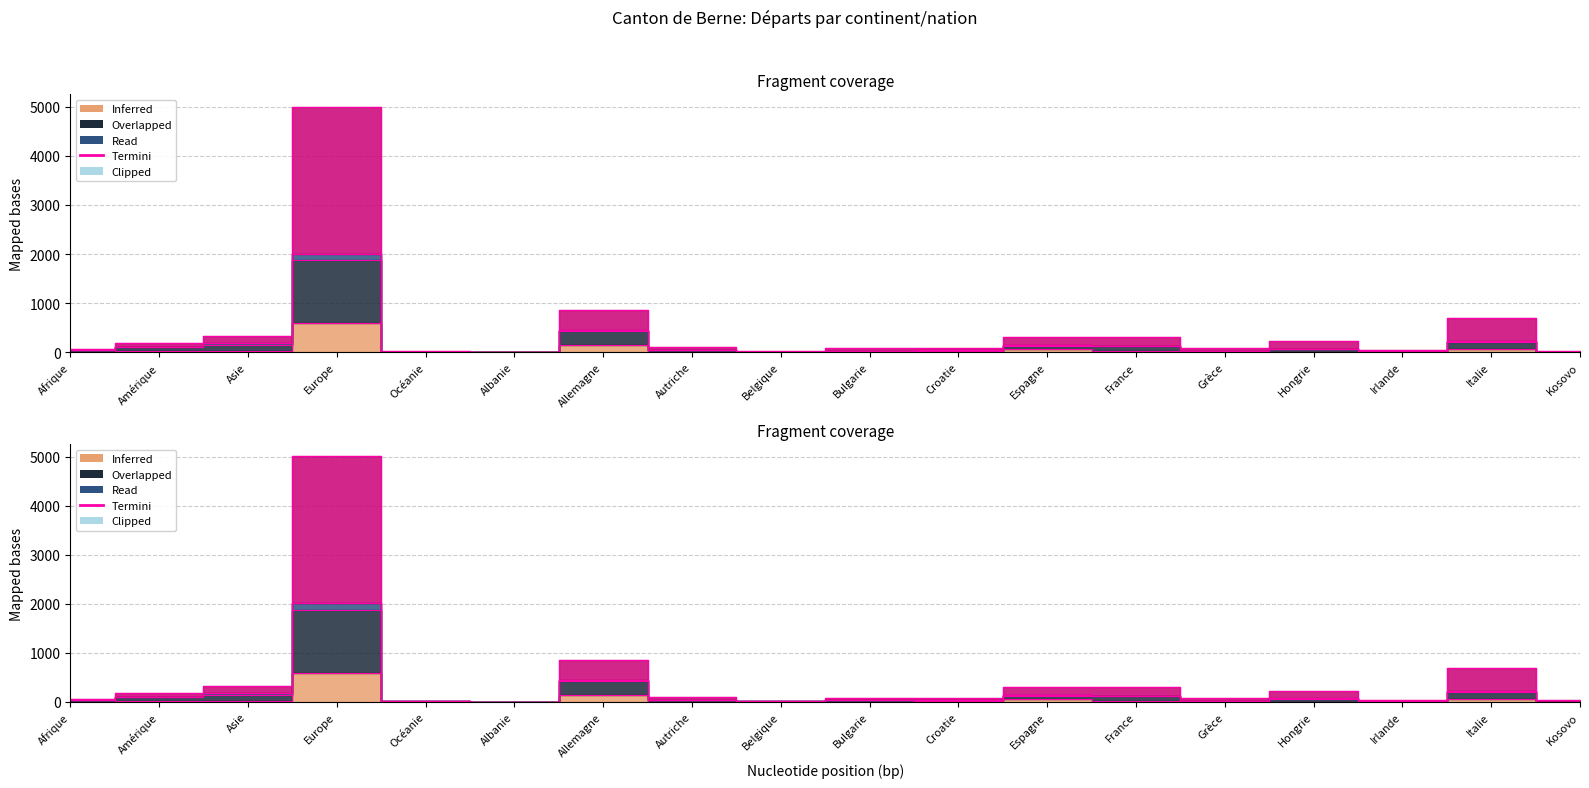

What is the sum of all Etablis (C) Total values?

964